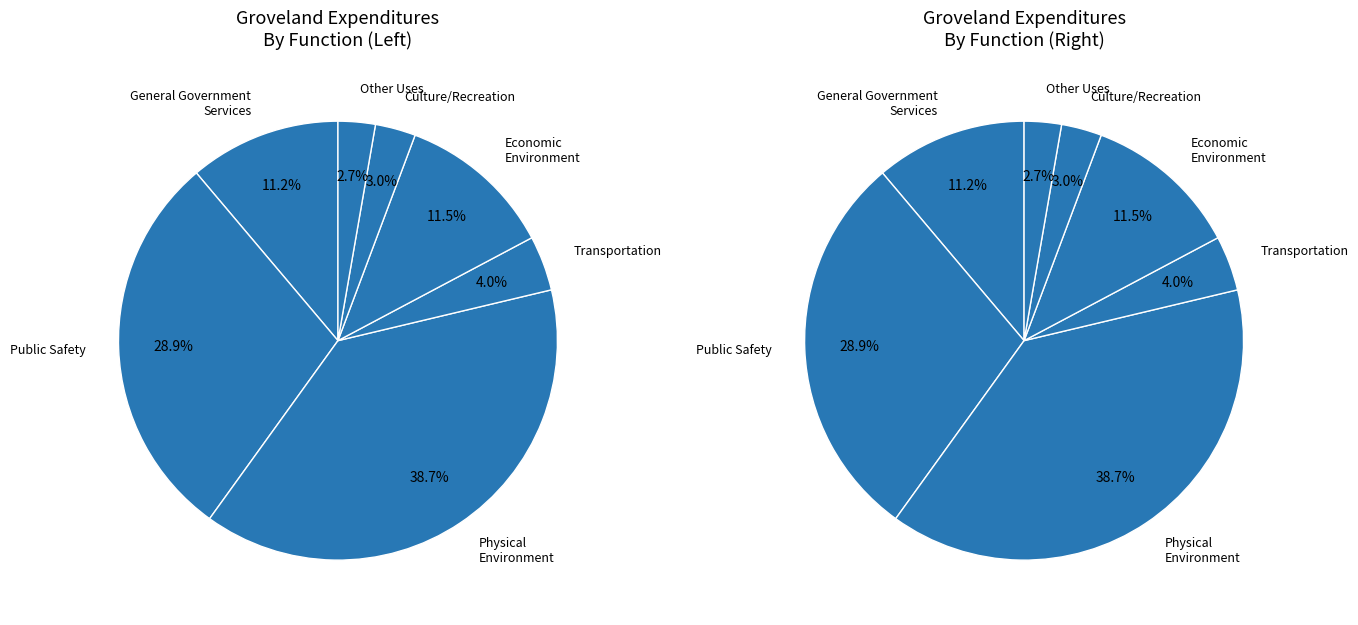

What percentage is the General Government Services slice, to the nearest percent?

11%